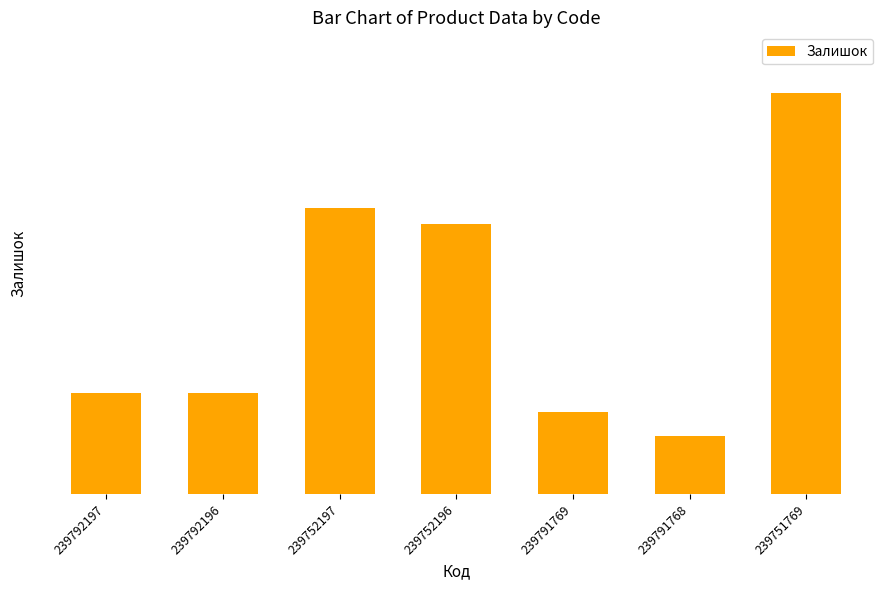

Does the chart contain any negative values?

No